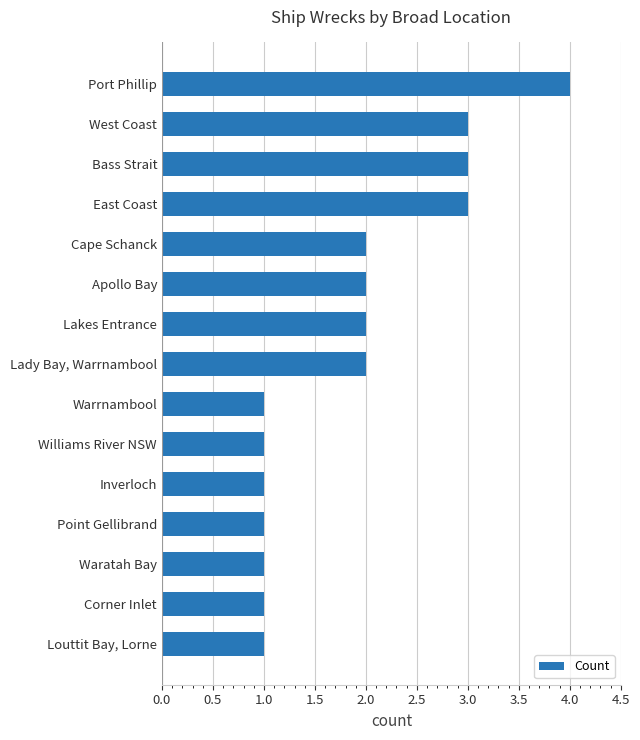

How many values are between 1 and 3?

14